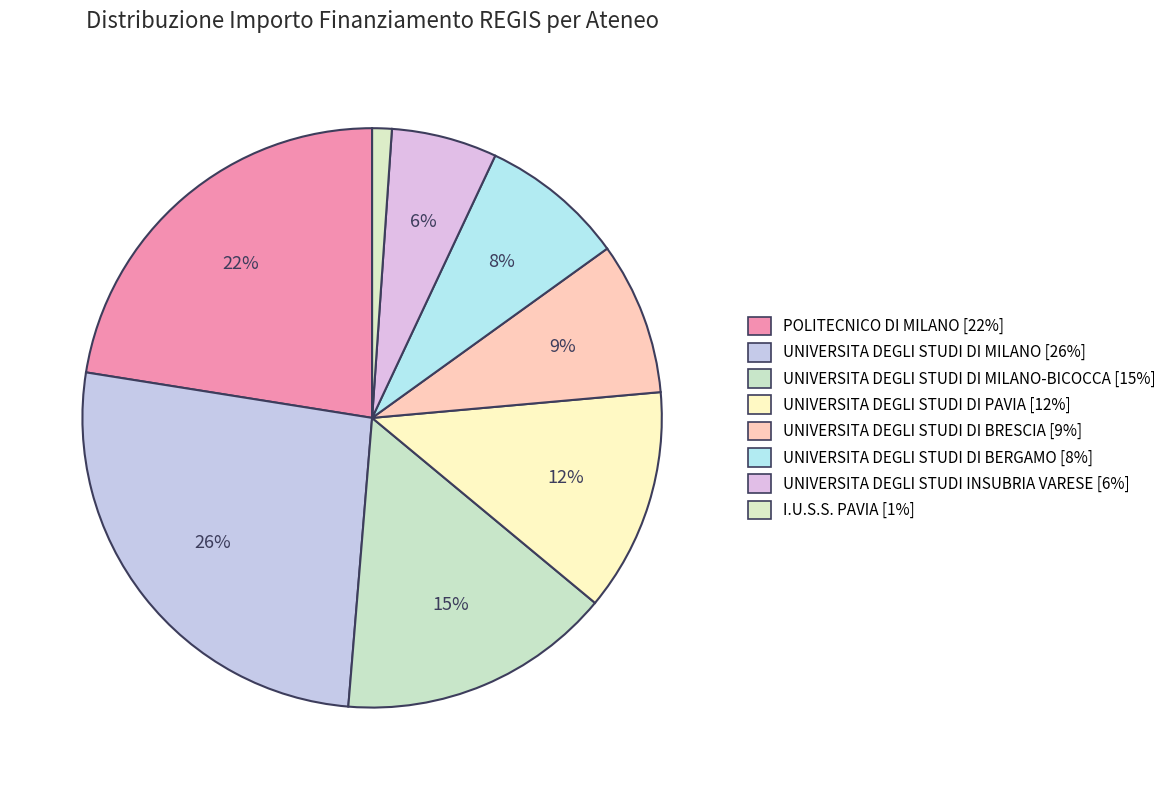

How many segments does this pie chart have?

8